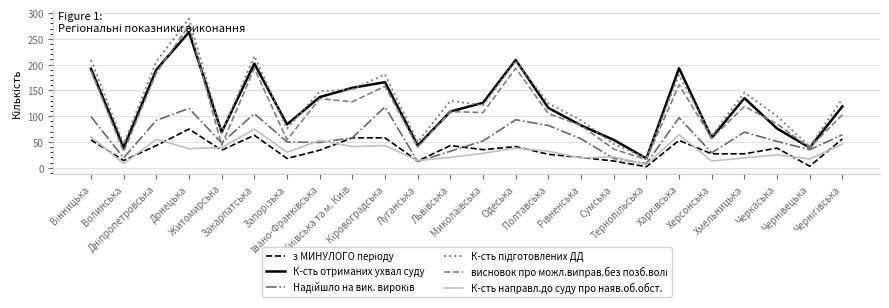

What is the greatest value displayed?

289